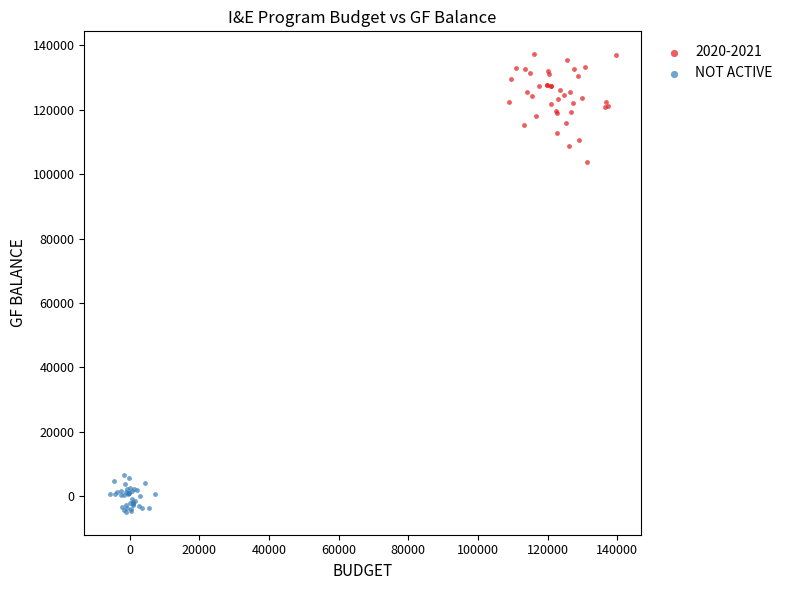

Which series has the largest Y range (max minus min)?

2020-2021